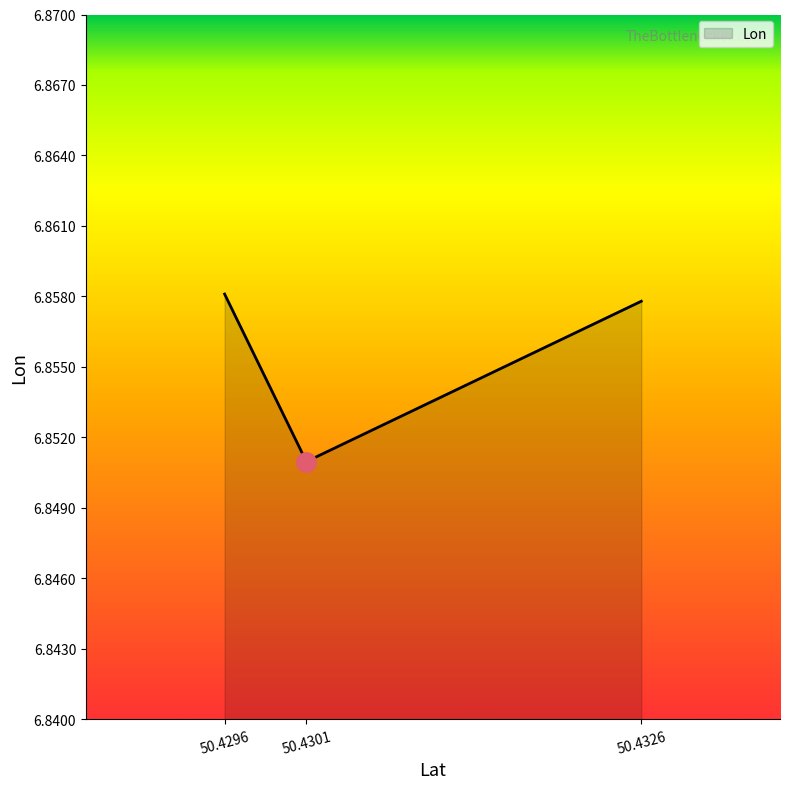

How many values are between 6 and 7?

3